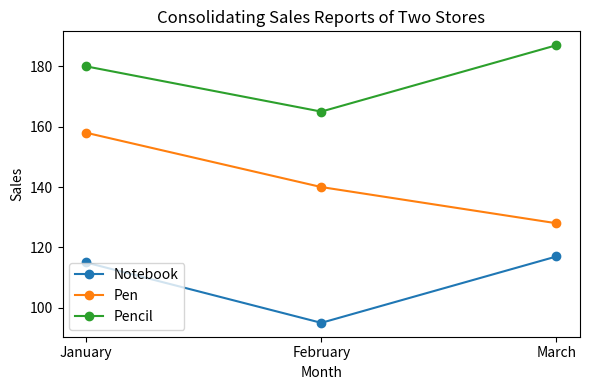

Which category has the lowest value across all series?

February